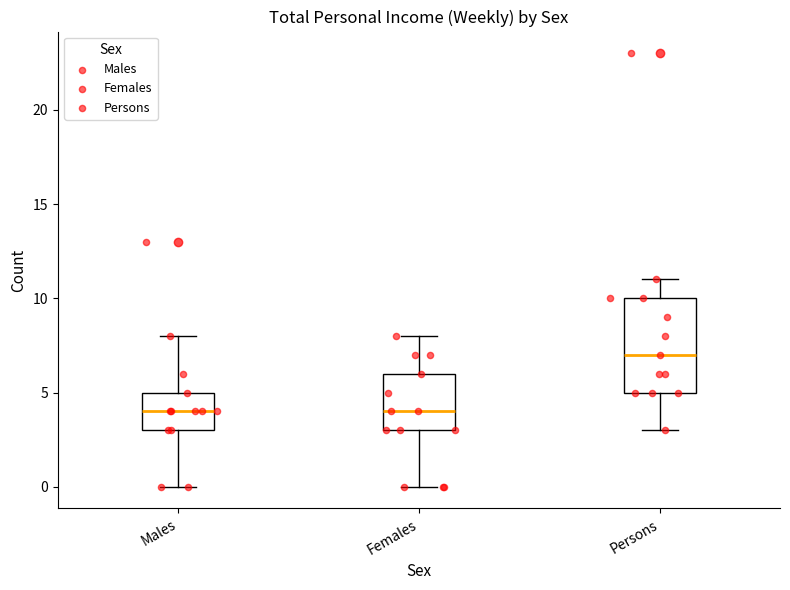

Which box is the tallest, from its lower edge to its upper edge?

Persons